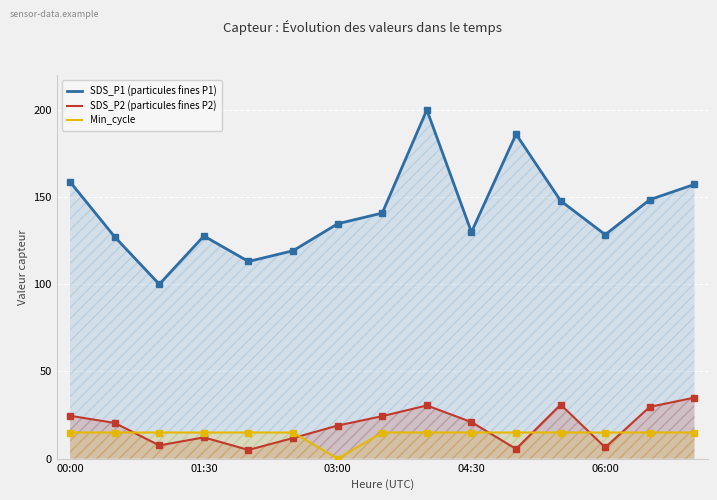

At which category is the sum across all series the highest?

8